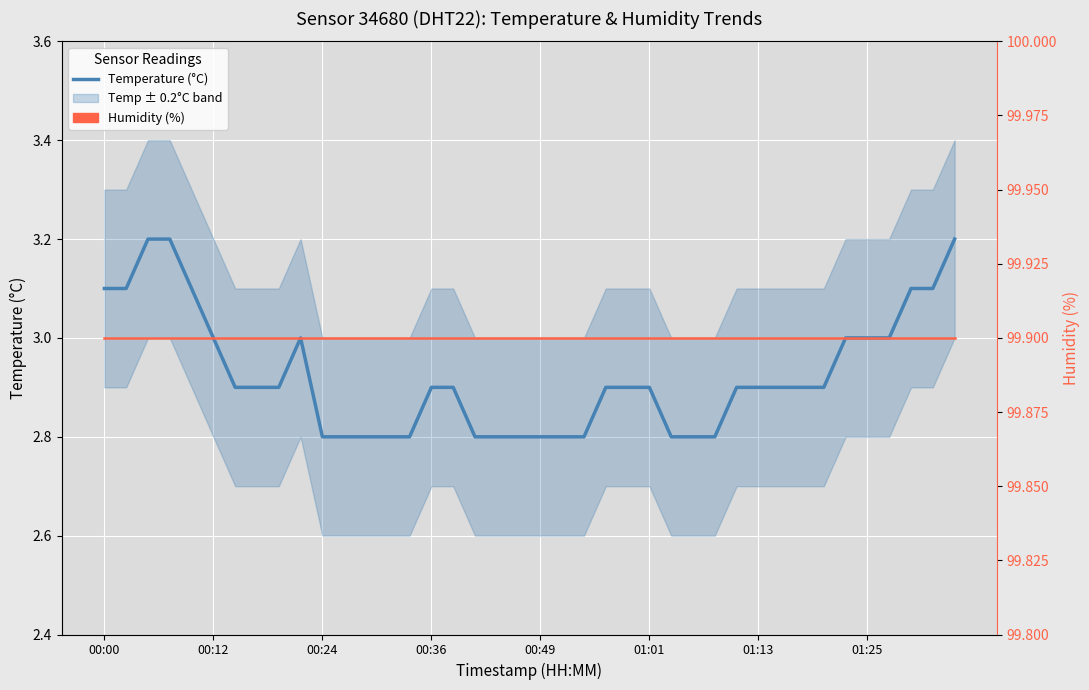

Which has a higher value, 9 or 32?

9